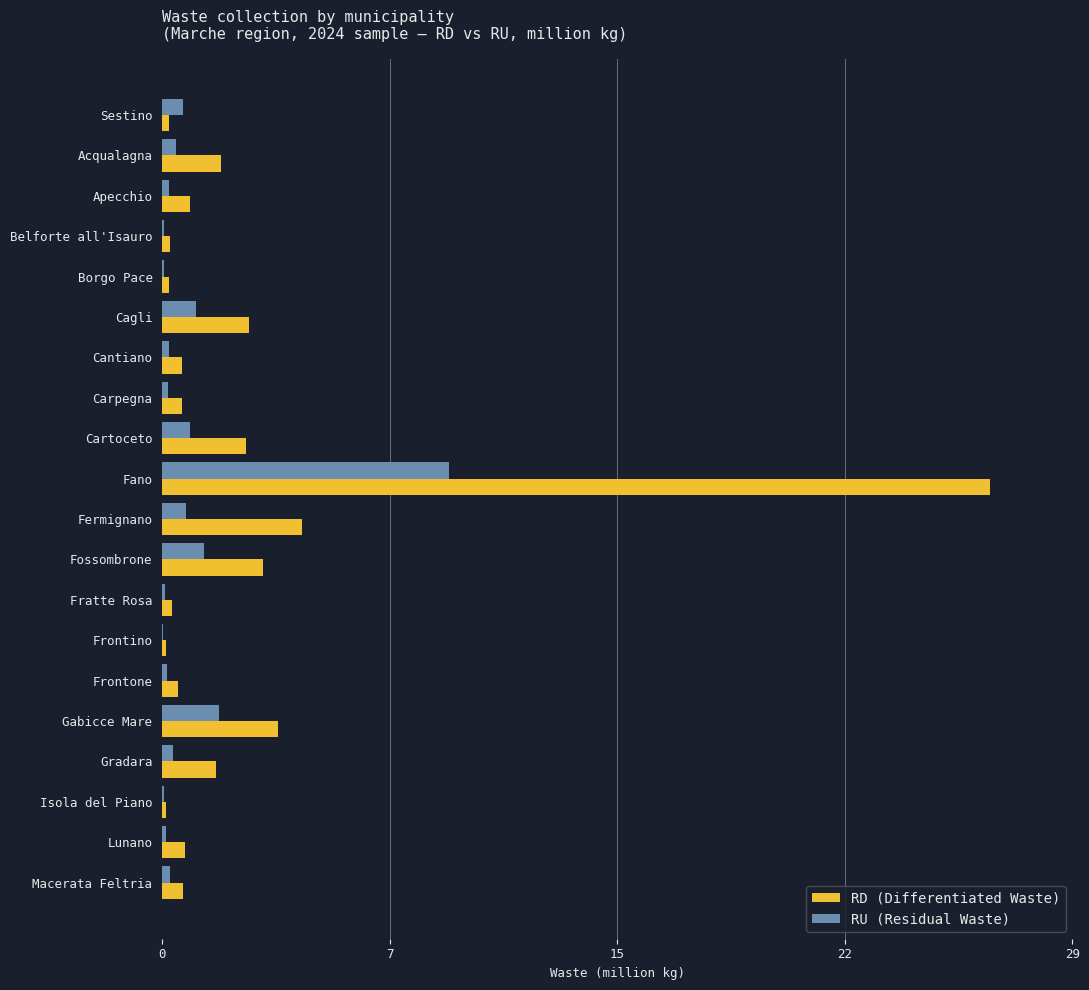

What are all the series names shown in the legend?

RD (Differentiated Waste), RU (Residual Waste)